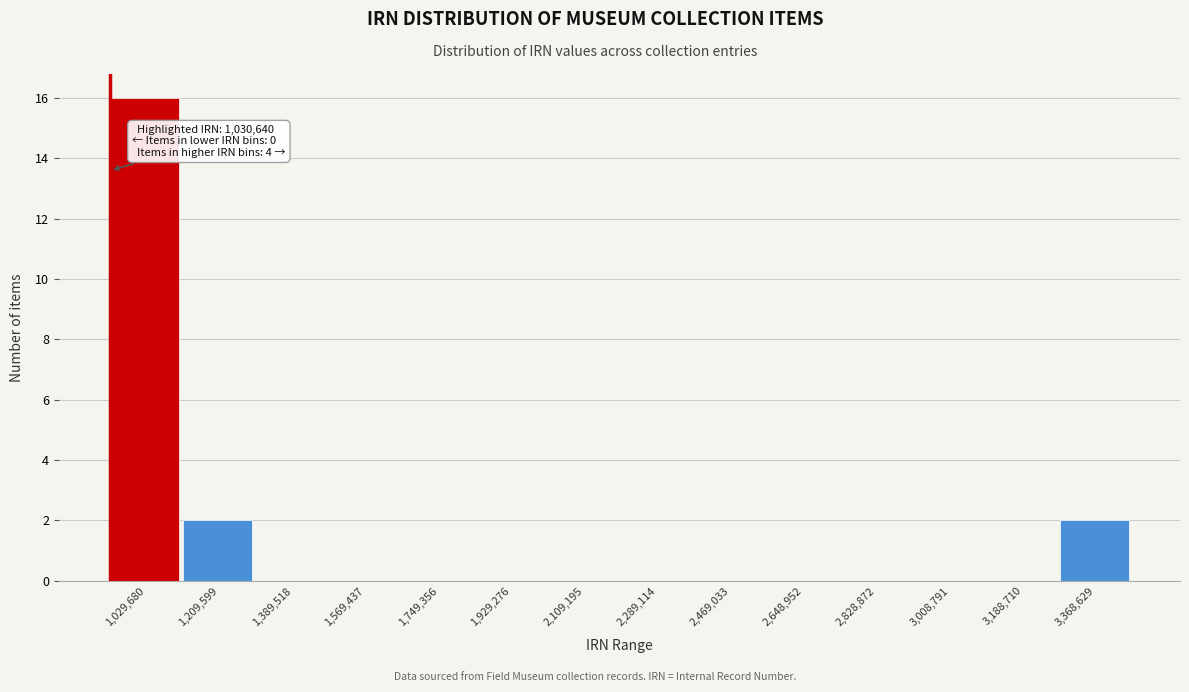

Reading left to right, transcribe all the data shown in this chart.

1,029,680=16	1,209,599=2	1,389,518=0	1,569,437=0	1,749,356=0	1,929,276=0	2,109,195=0	2,289,114=0	2,469,033=0	2,648,952=0	2,828,872=0	3,008,791=0	3,188,710=0	3,368,629=2